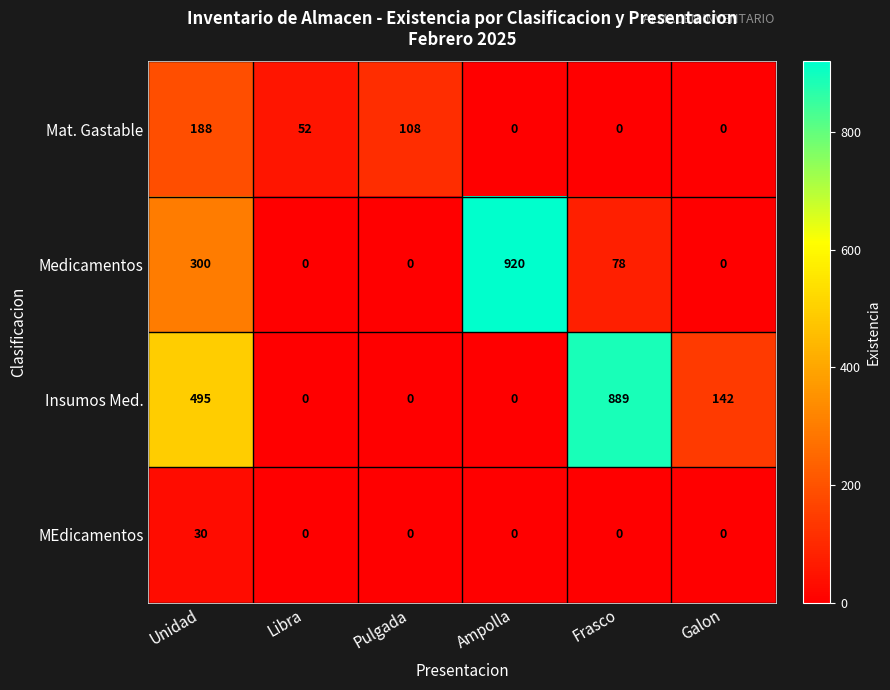

How many data points does each series have?

6